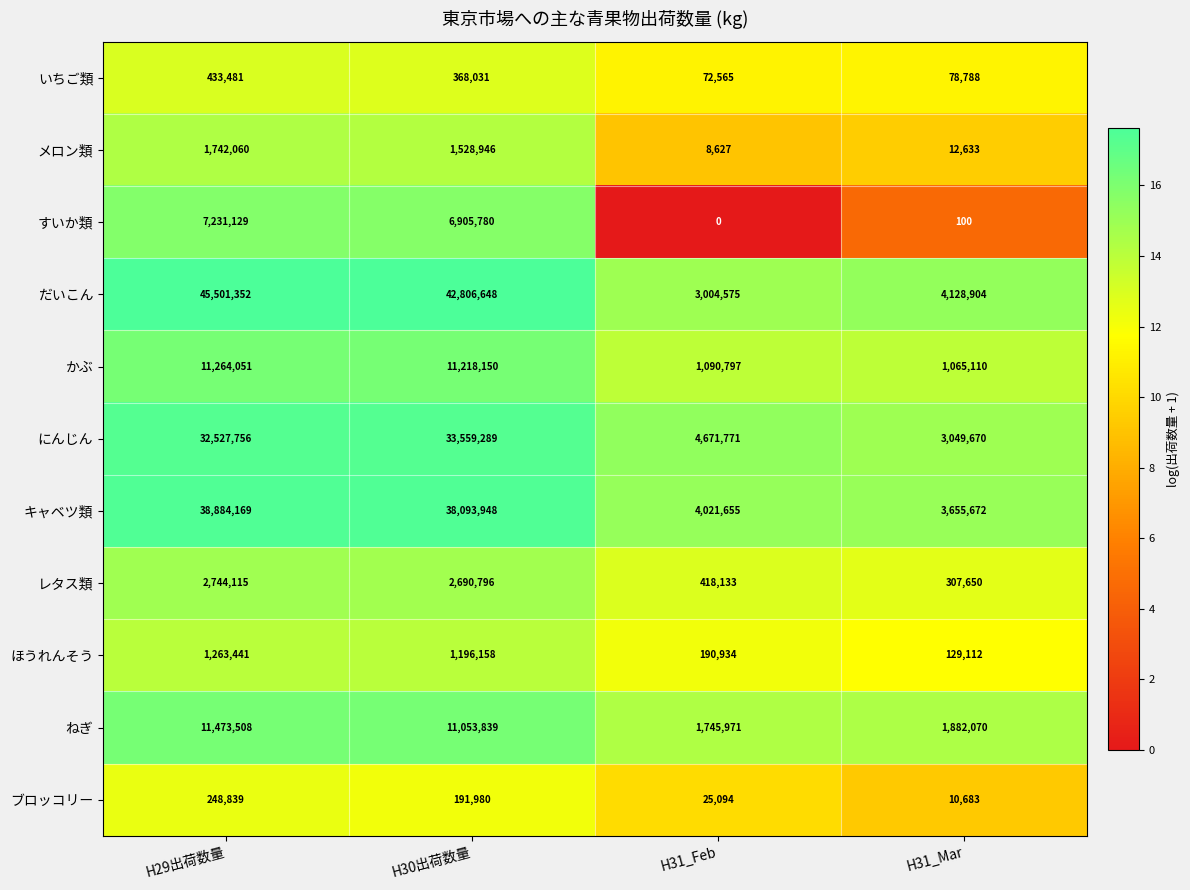

What is the minimum value for メロン類?

8627